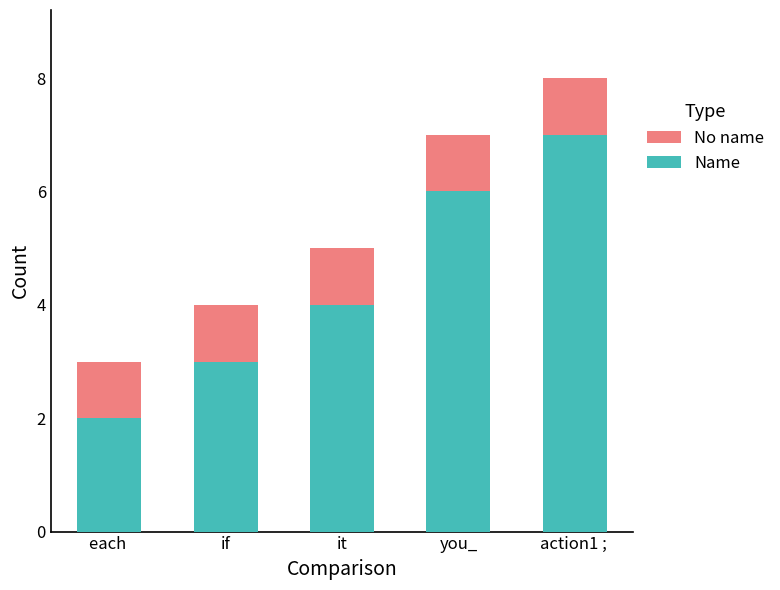

What is the difference between the maximum and minimum values in the Name series?

5